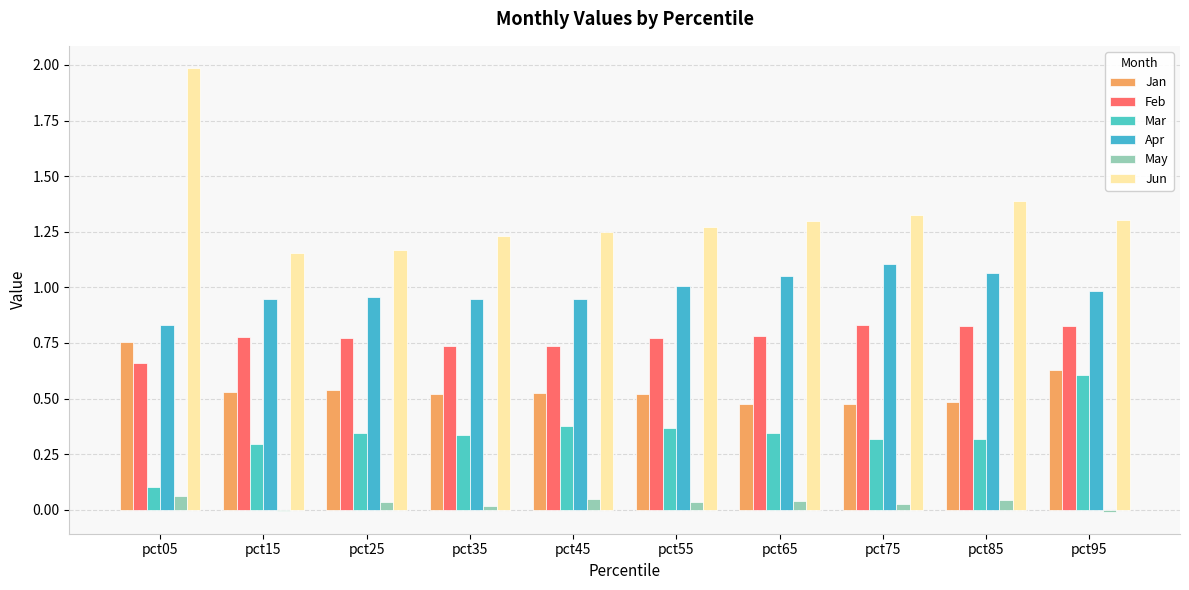

Reading left to right, transcribe all the data shown in this chart.

Jan: 0.8	0.5	0.5	0.5	0.5	0.5	0.5	0.5	0.5	0.6
Feb: 0.7	0.8	0.8	0.7	0.7	0.8	0.8	0.8	0.8	0.8
Mar: 0.1	0.3	0.3	0.3	0.4	0.4	0.3	0.3	0.3	0.6
Apr: 0.8	0.9	1.0	0.9	0.9	1.0	1.1	1.1	1.1	1.0
May: 0.1	-0.0	0.0	0.0	0.0	0.0	0.0	0.0	0.0	-0.0
Jun: 2.0	1.2	1.2	1.2	1.2	1.3	1.3	1.3	1.4	1.3